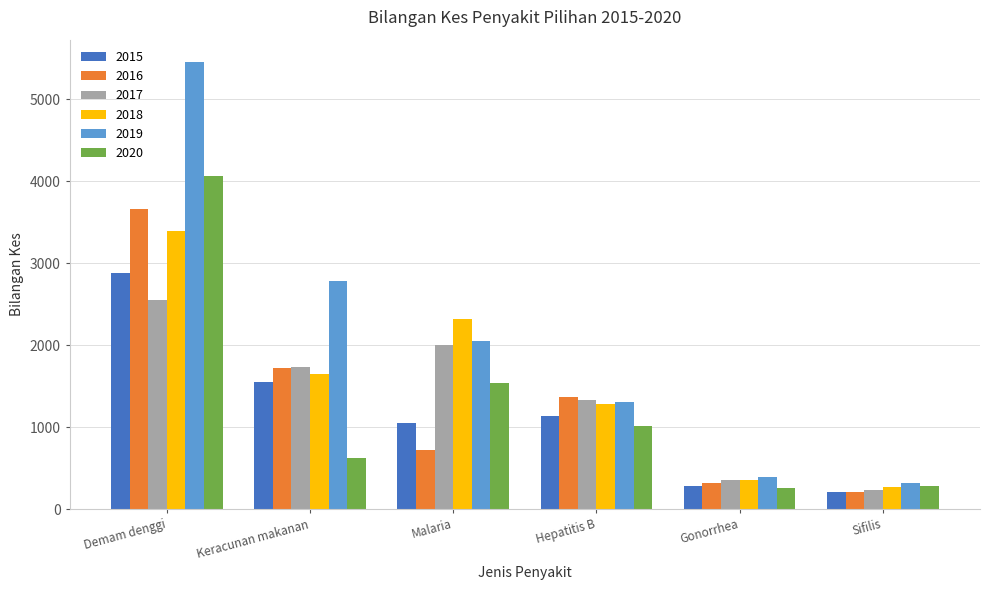

Which series has the widest spread of values?

2019